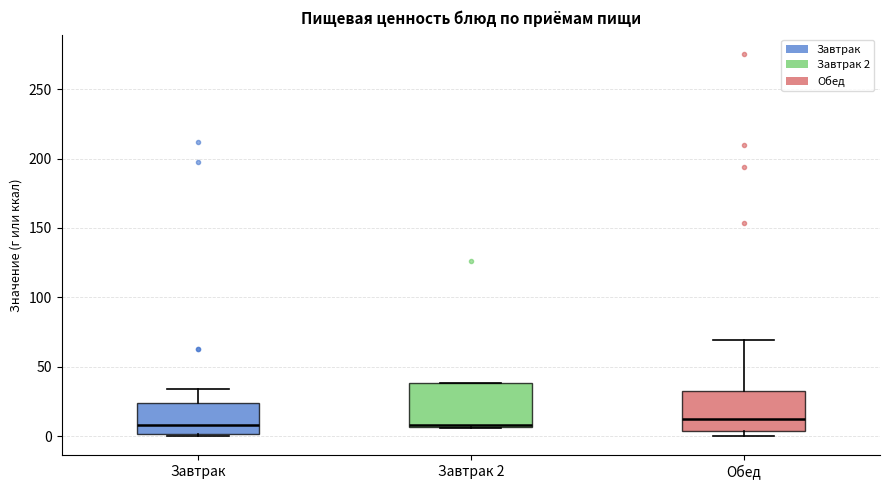

Reading left to right, read every box against the y-axis: the position of its median line, the range the box covers, and the ends of its whiskers. The values are not printed on the chart, so give them approximately, as read against the axis.

Завтрак: median 10, box 0 to 25, whiskers 0 to 35
Завтрак 2: median 10, box 5 to 40, whiskers 5 to 40
Обед: median 10, box 5 to 35, whiskers 0 to 70